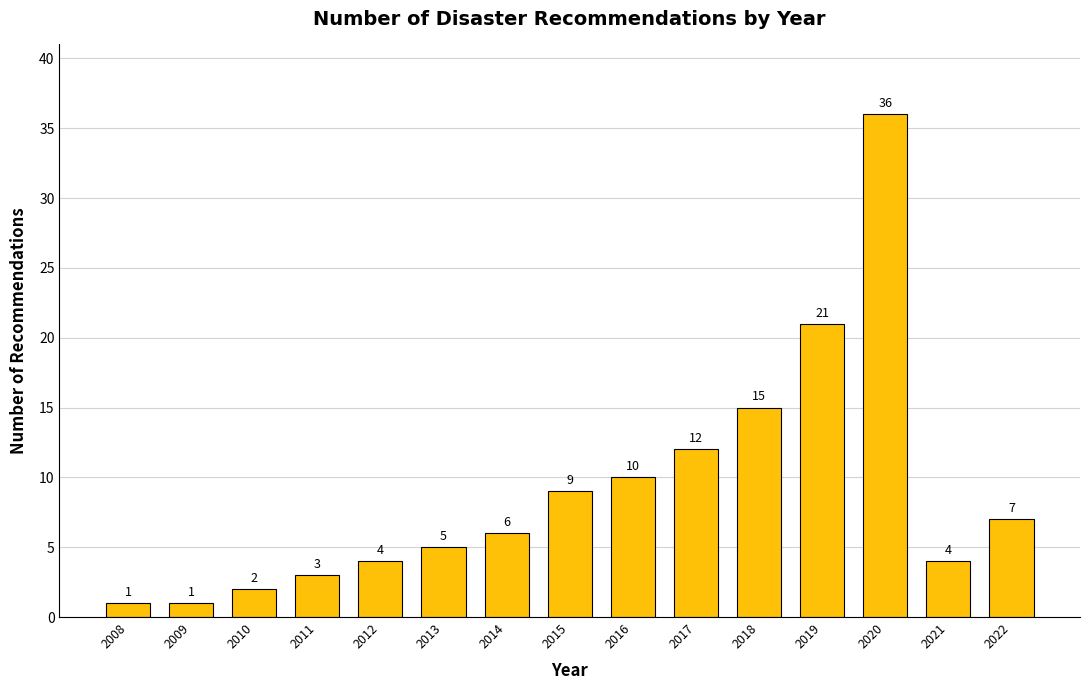

Reading right to left, list all the values displayed in this chart.

7	4	36	21	15	12	10	9	6	5	4	3	2	1	1